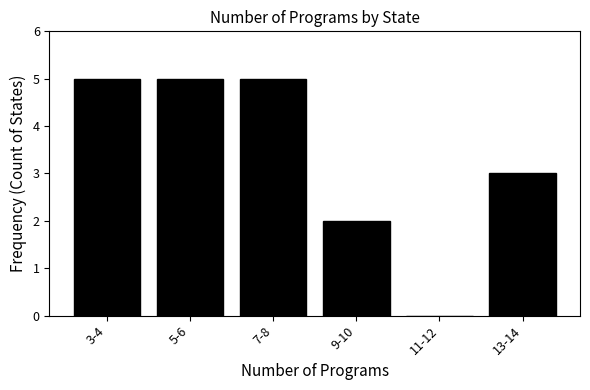

Reading left to right, what are all the values shown in this chart?

3-4=5	5-6=5	7-8=5	9-10=2	11-12=0	13-14=3